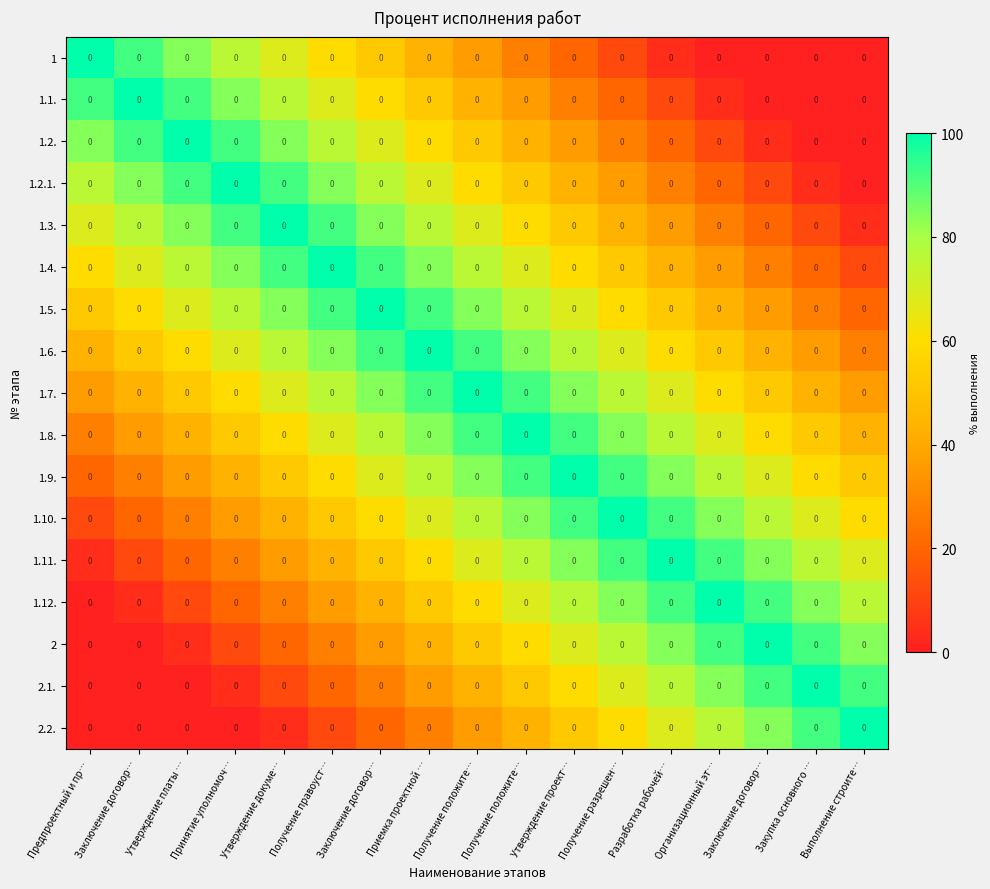

What is the total value across all series at Выполнение строите…?

676